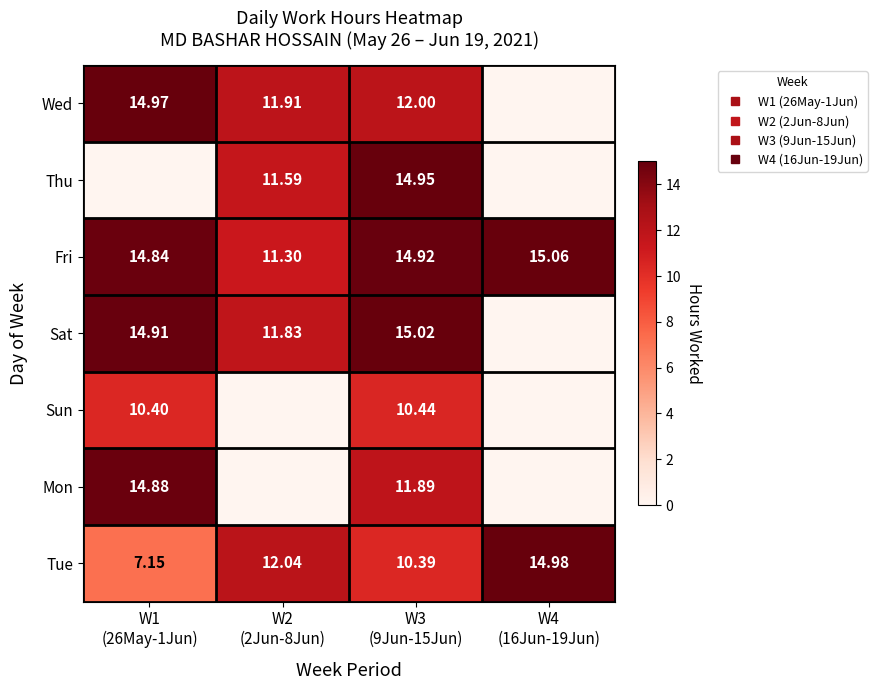

Is the value of Mon at W3 (9Jun-15Jun) greater than the value of Thu at W1 (26May-1Jun)?

Yes